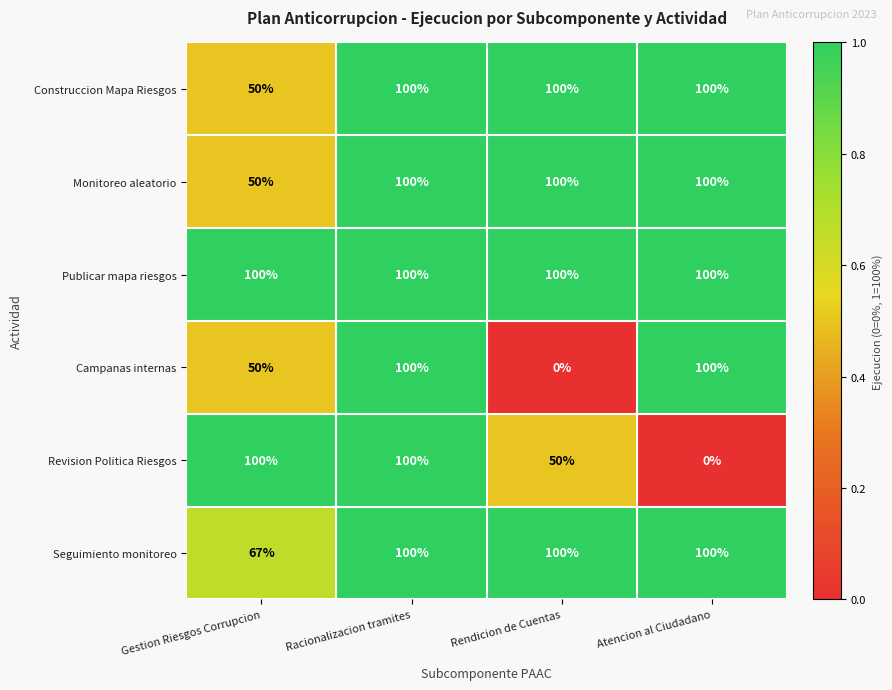

What is the total value across all series at Rendicion de Cuentas?

450